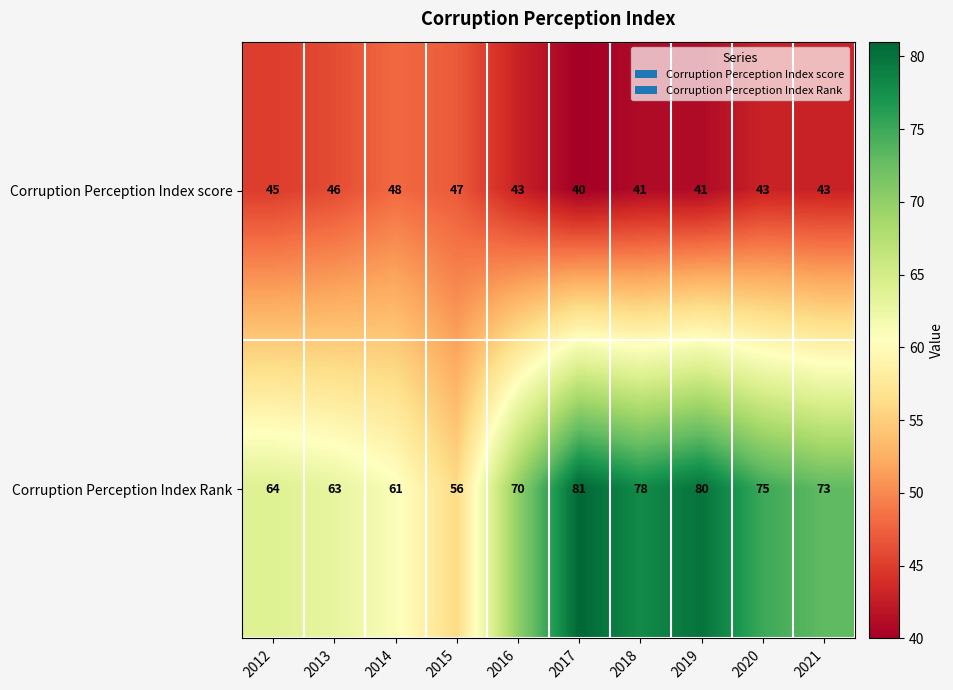

What is the difference between the maximum and minimum values in the Corruption Perception Index Rank series?

25